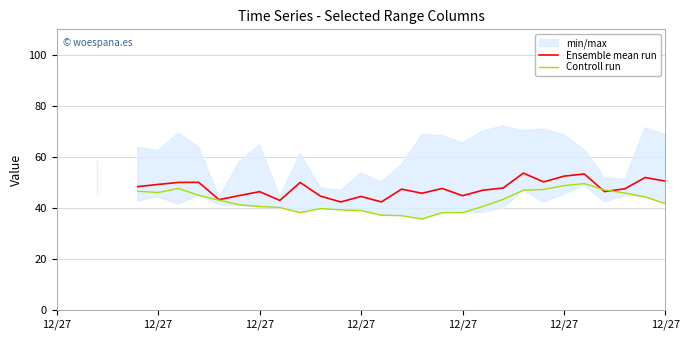

At 12/27, list the series in order from largest to smallest.

Ensemble mean run, Controll run